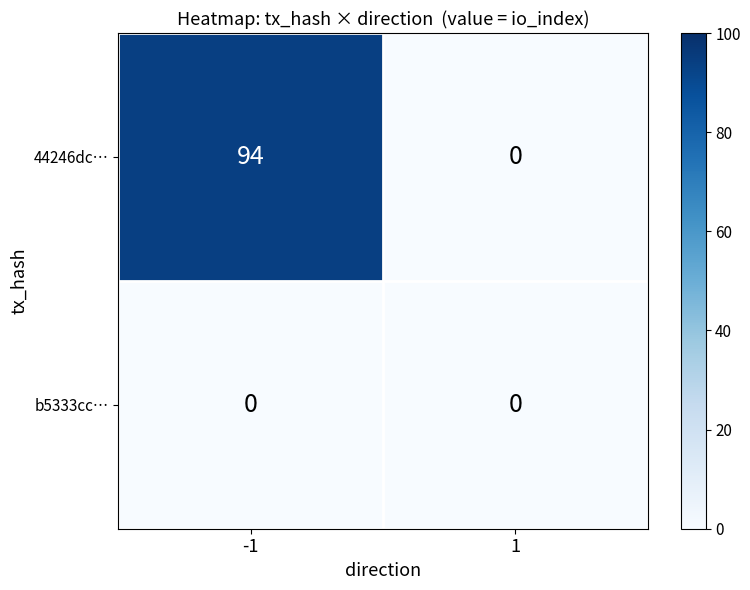

Reading left to right, what are all the values shown in this chart?

44246dc…: 94	0
b5333cc…: 0	0